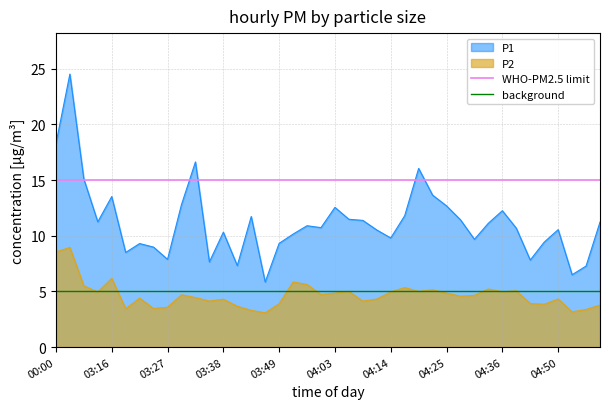

True or false: P1 has a value of 10.3 at 03:38.

True